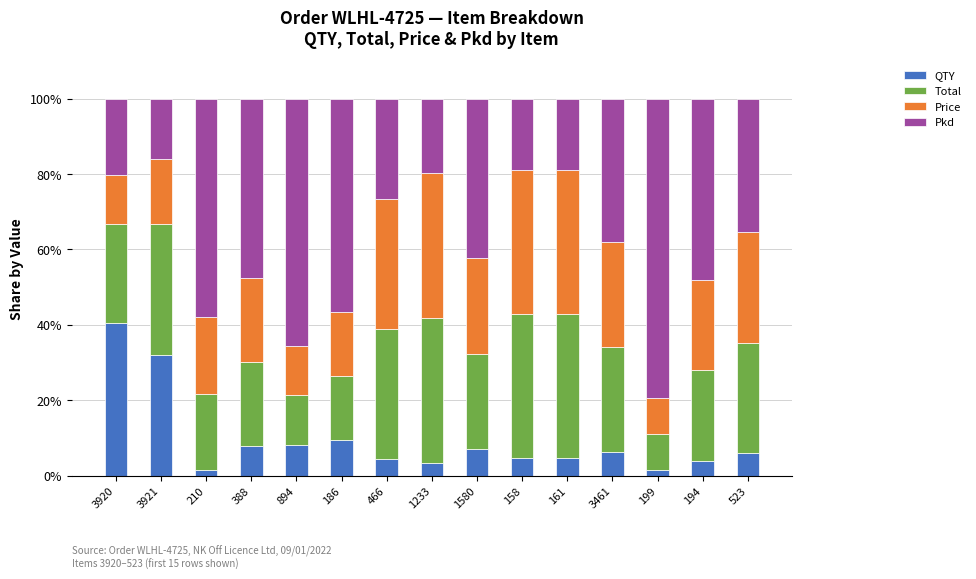

Are the bars grouped side by side (vs. stacked)?

No